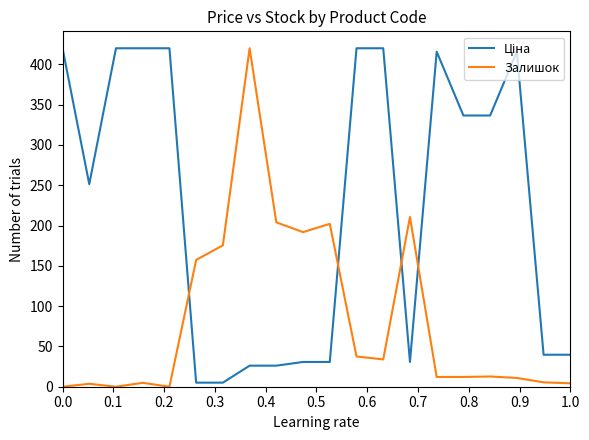

What is the maximum value shown in the chart?

420.0